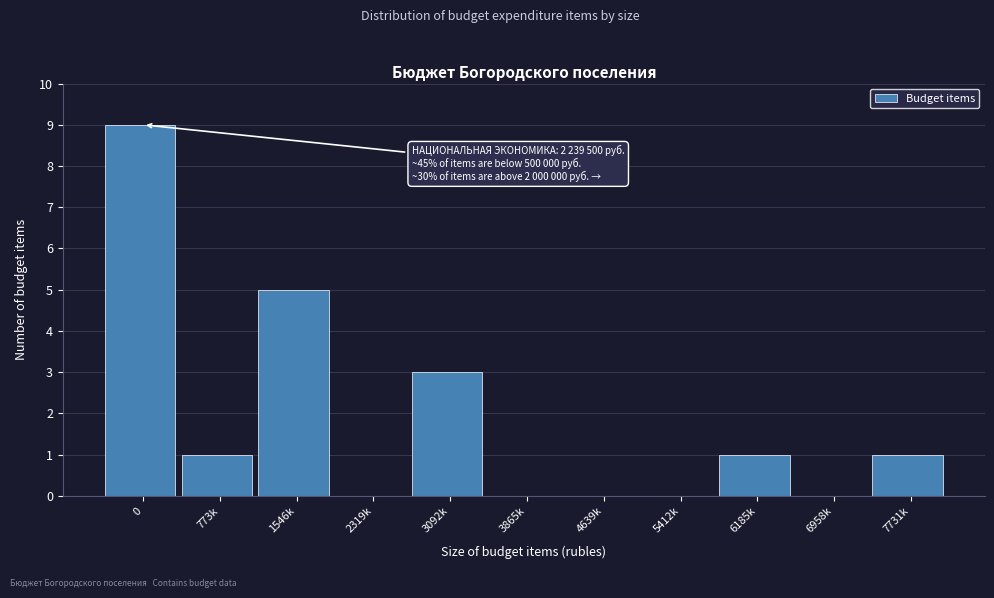

Reading right to left, transcribe all the data shown in this chart.

7731k=1	6958k=0	6185k=1	5412k=0	4639k=0	3865k=0	3092k=3	2319k=0	1546k=5	773k=1	0=9